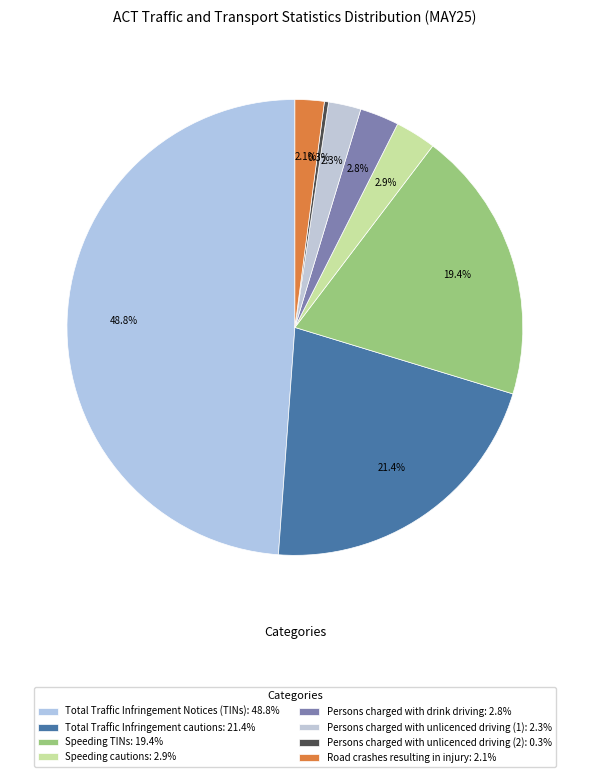

Does any single category account for the majority?

No